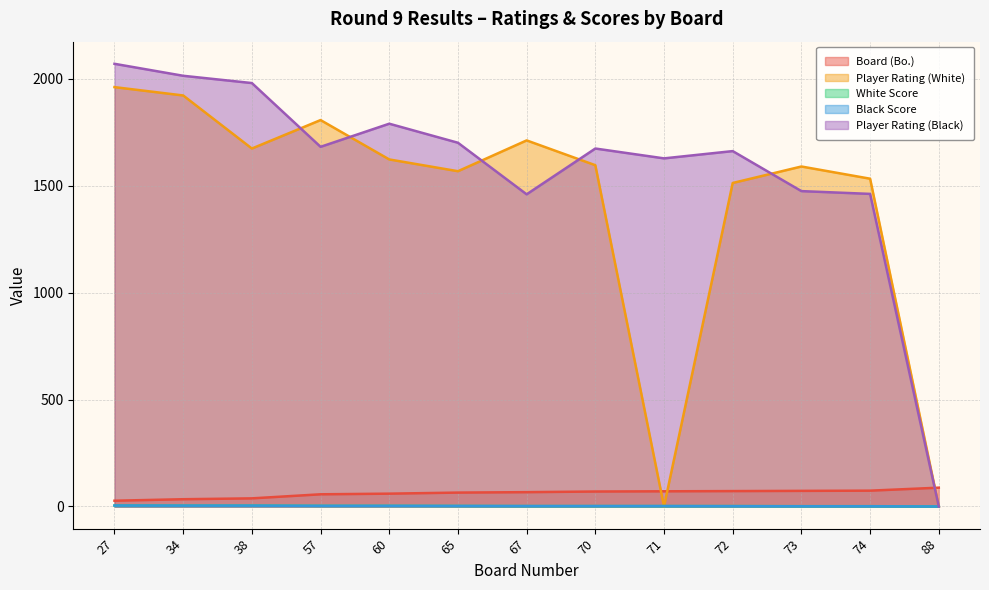

Reading left to right, transcribe all the data shown in this chart.

Board (Bo.): 27=27.0	34=34.0	38=38.0	57=57.0	60=60.0	65=65.0	67=67.0	70=70.0	71=71.0	72=72.0	73=73.0	74=74.0	88=88.0
Player Rating (White): 27=1960.0	34=1921.0	38=1673.0	57=1806.0	60=1622.0	65=1567.0	67=1711.0	70=1595.0	71=0.0	72=1512.0	73=1589.0	74=1532.0	88=0.0
White Score: 27=4.5	34=4.0	38=4.0	57=3.0	60=3.0	65=2.5	67=2.0	70=2.0	71=2.0	72=2.0	73=1.5	74=1.5	88=0.0
Black Score: 27=4.5	34=4.0	38=4.0	57=3.0	60=3.0	65=2.5	67=2.0	70=2.0	71=2.0	72=1.5	73=1.0	74=1.0	88=0.0
Player Rating (Black): 27=2069.0	34=2013.0	38=1979.0	57=1681.0	60=1789.0	65=1700.0	67=1459.0	70=1673.0	71=1627.0	72=1661.0	73=1474.0	74=1461.0	88=0.0